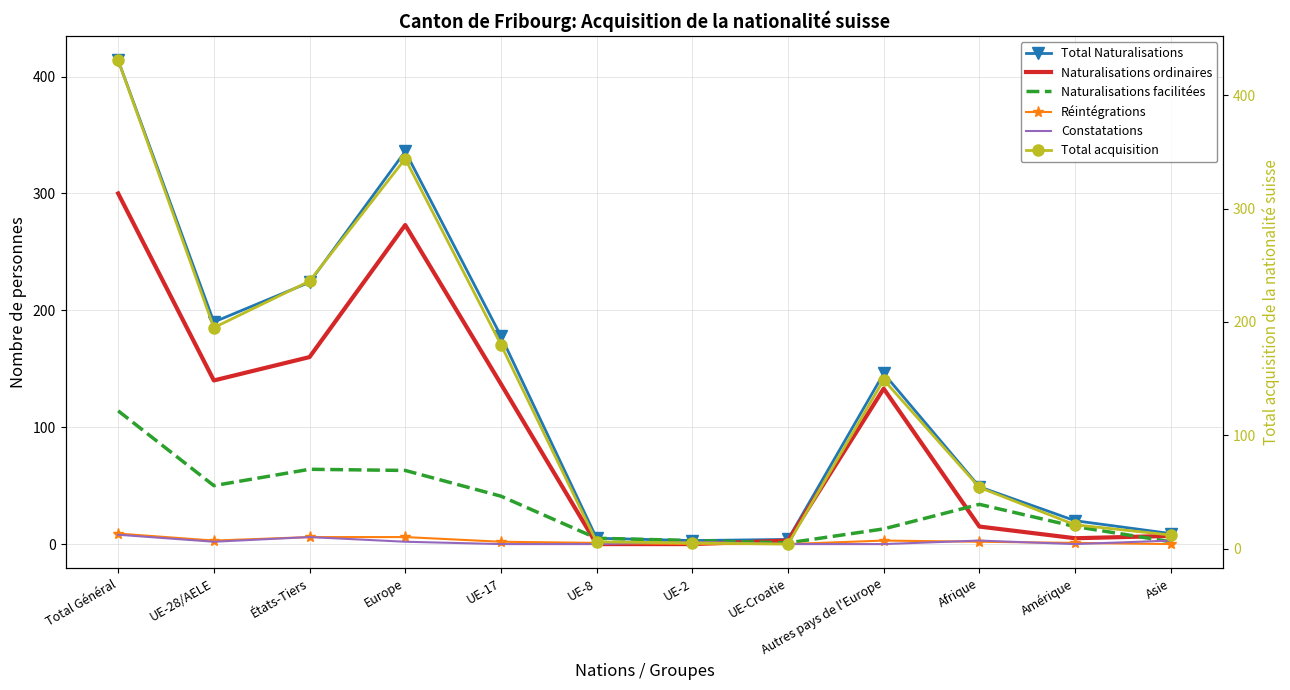

How many lines are shown in the chart?

6